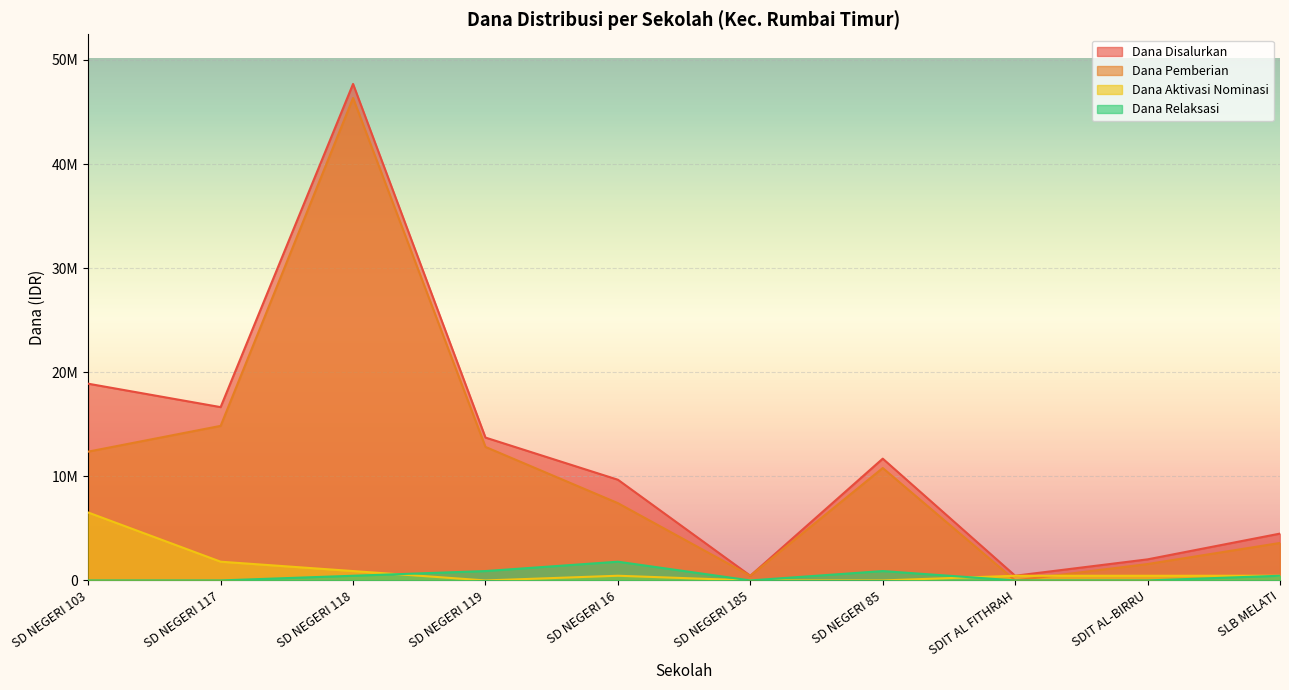

True or false: Dana Relaksasi has more than 0 points higher than both neighbors.

True